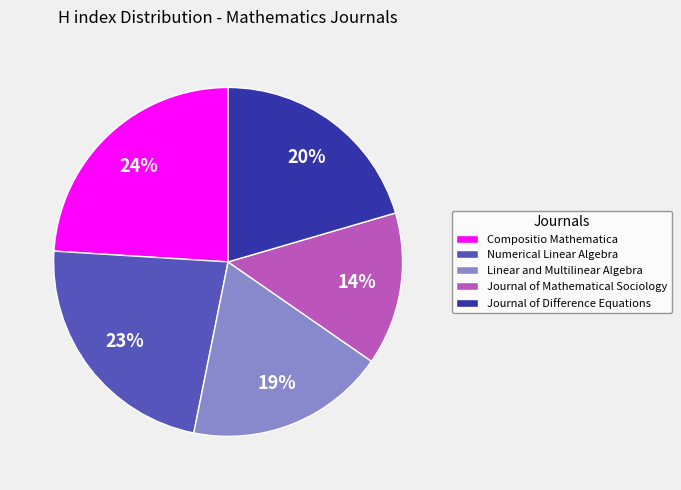

Rank the categories by value from highest to lowest.

Compositio Mathematica, Numerical Linear Algebra, Journal of Difference Equations, Linear and Multilinear Algebra, Journal of Mathematical Sociology